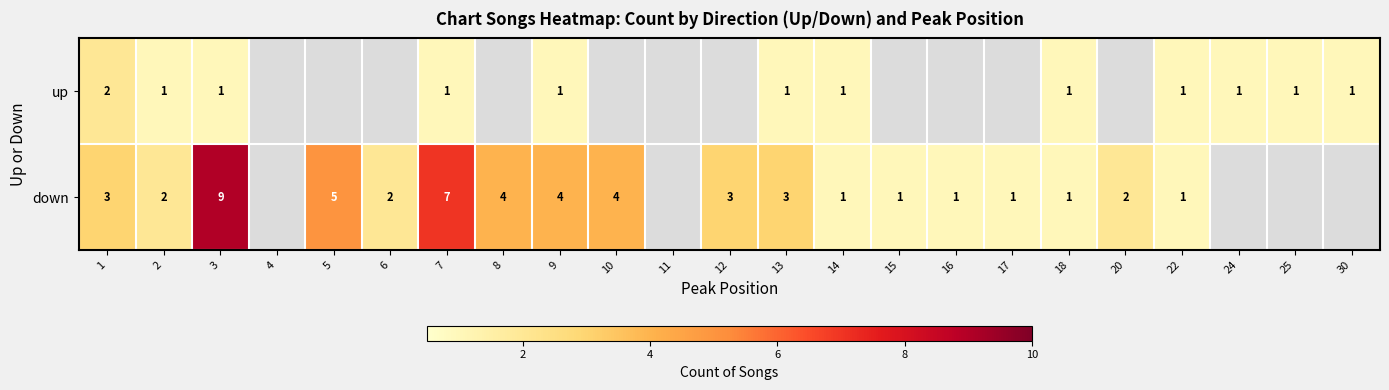

True or false: down has a value of 1 at 16.

True